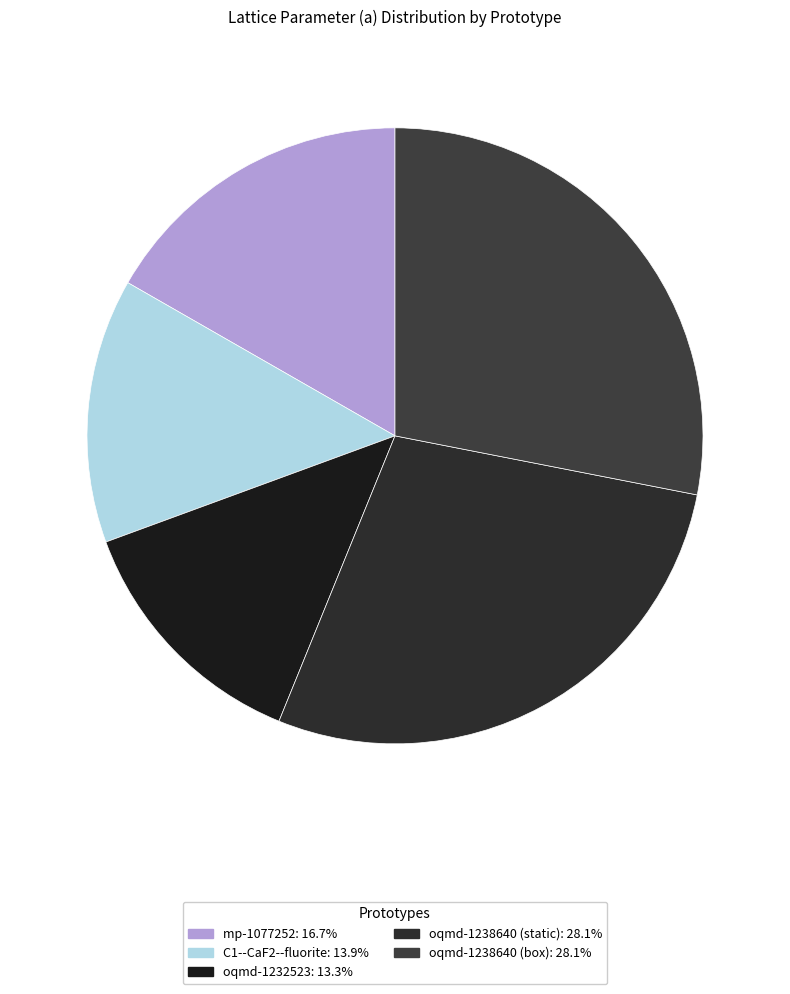

How many slices are in this pie chart?

5